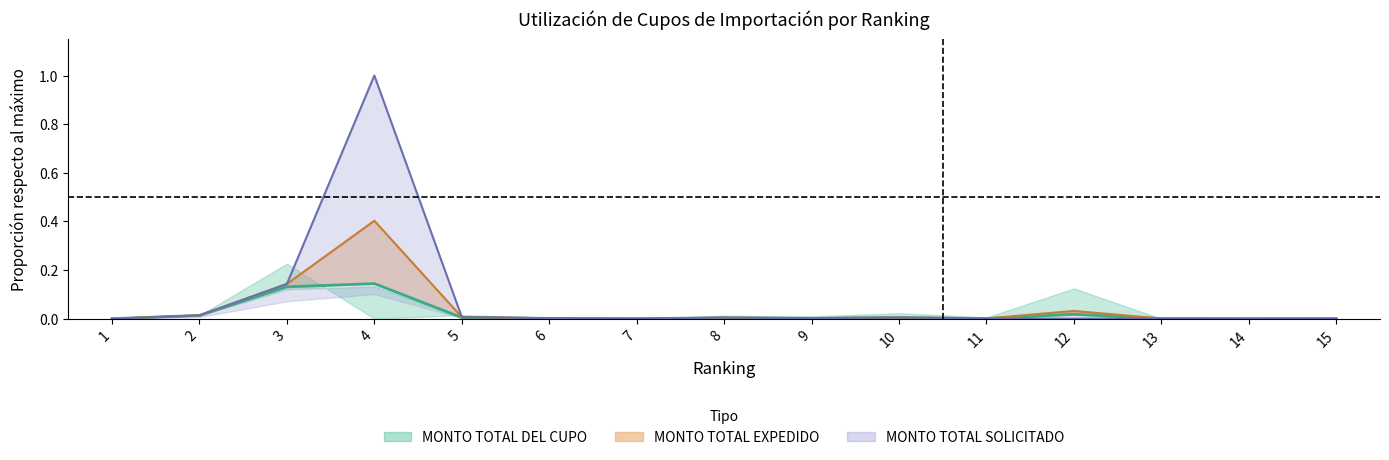

Between 13 and 1, which is larger?

13